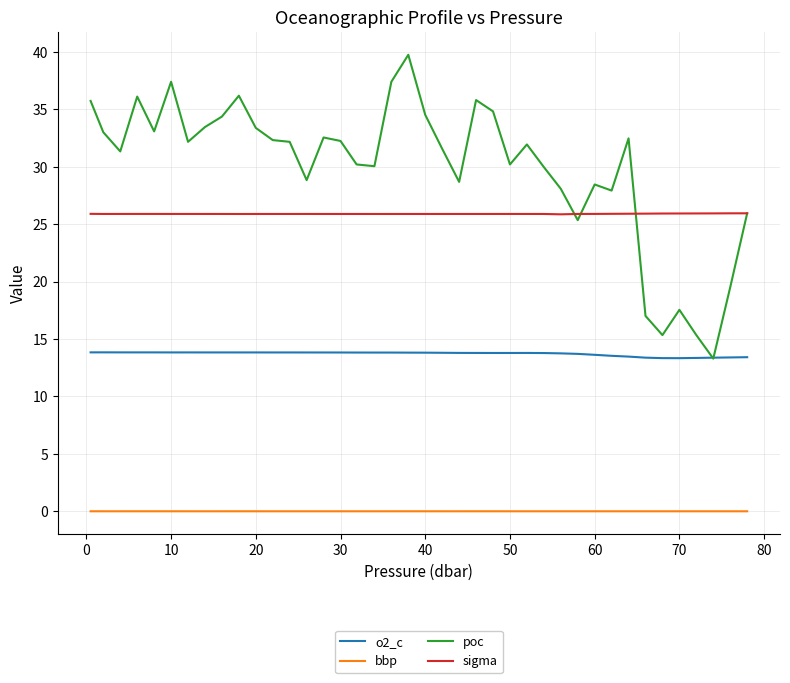

Which series has the largest range (max minus min)?

poc